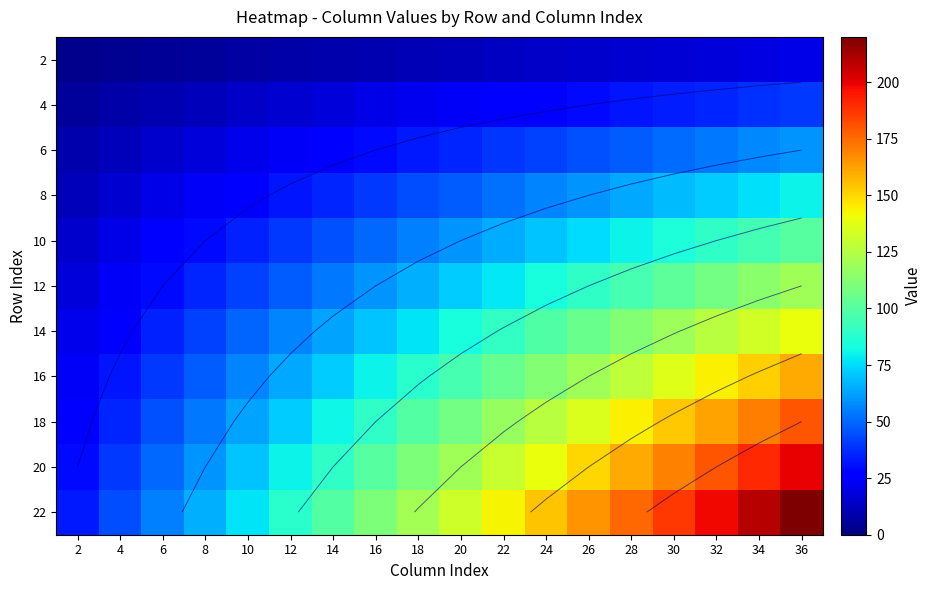

What is the difference between the maximum and minimum values in the 6 series?

51